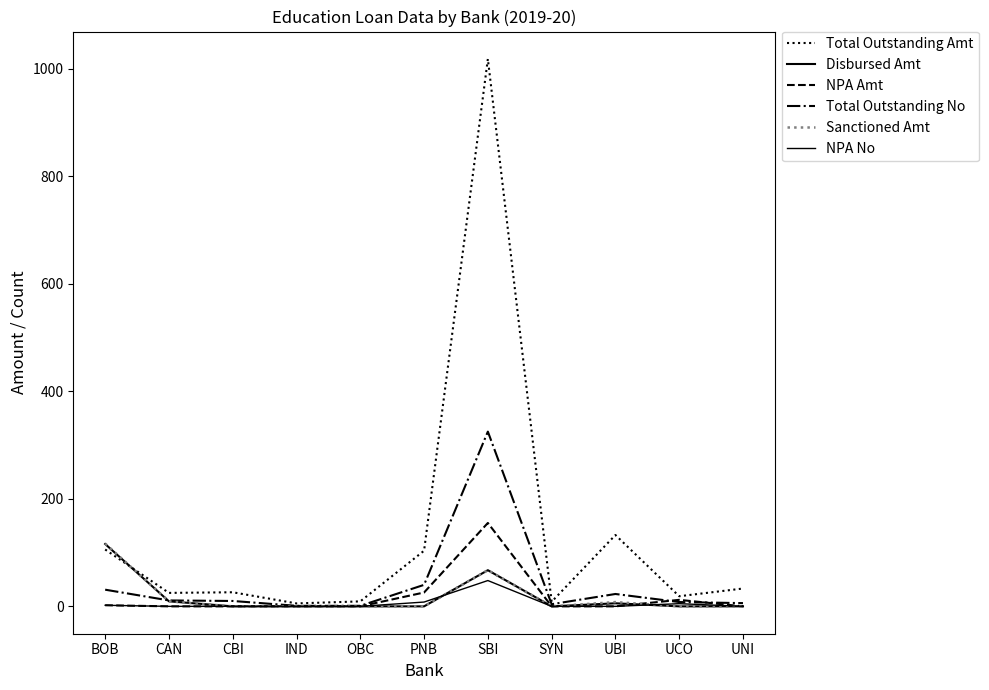

Is this an area chart (filled region under the line)?

No